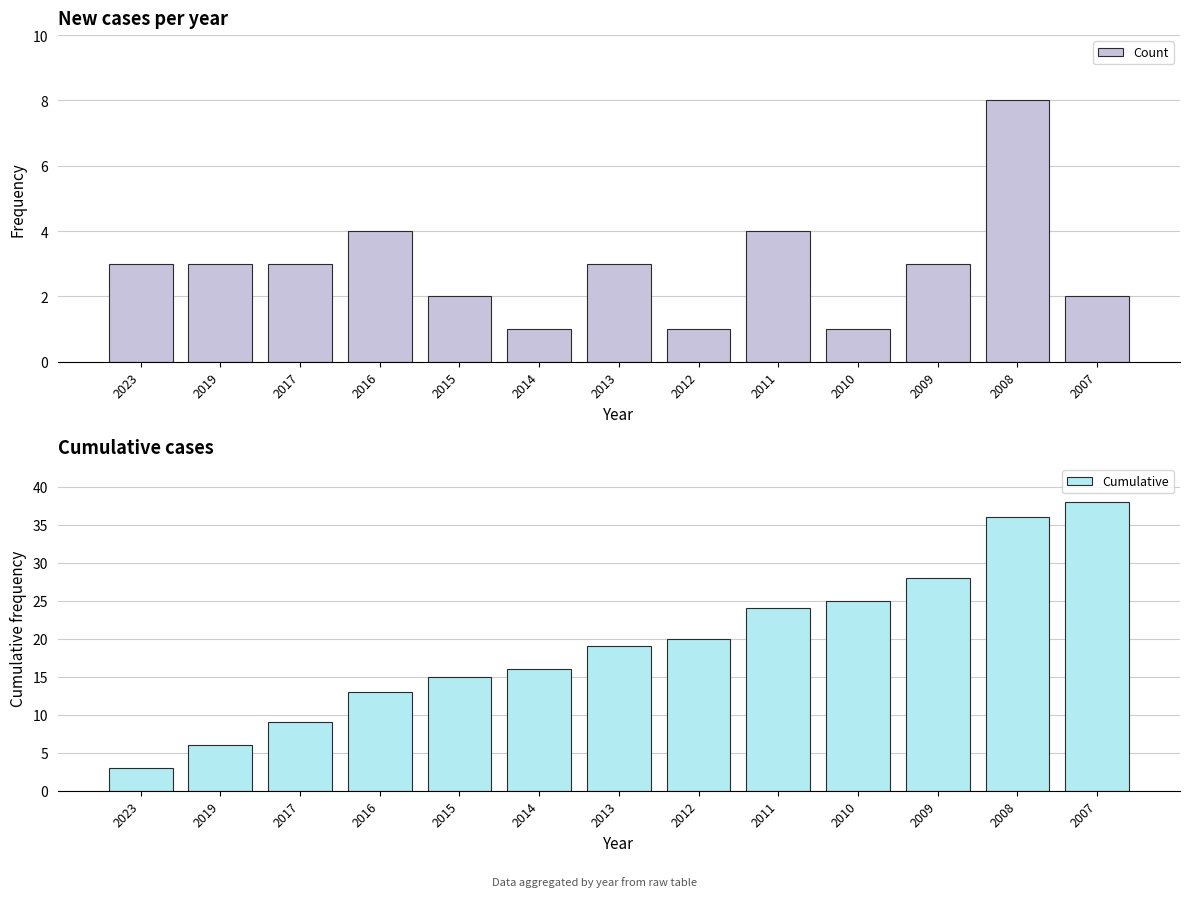

True or false: Cumulative has a value of 58 at 2007.

False